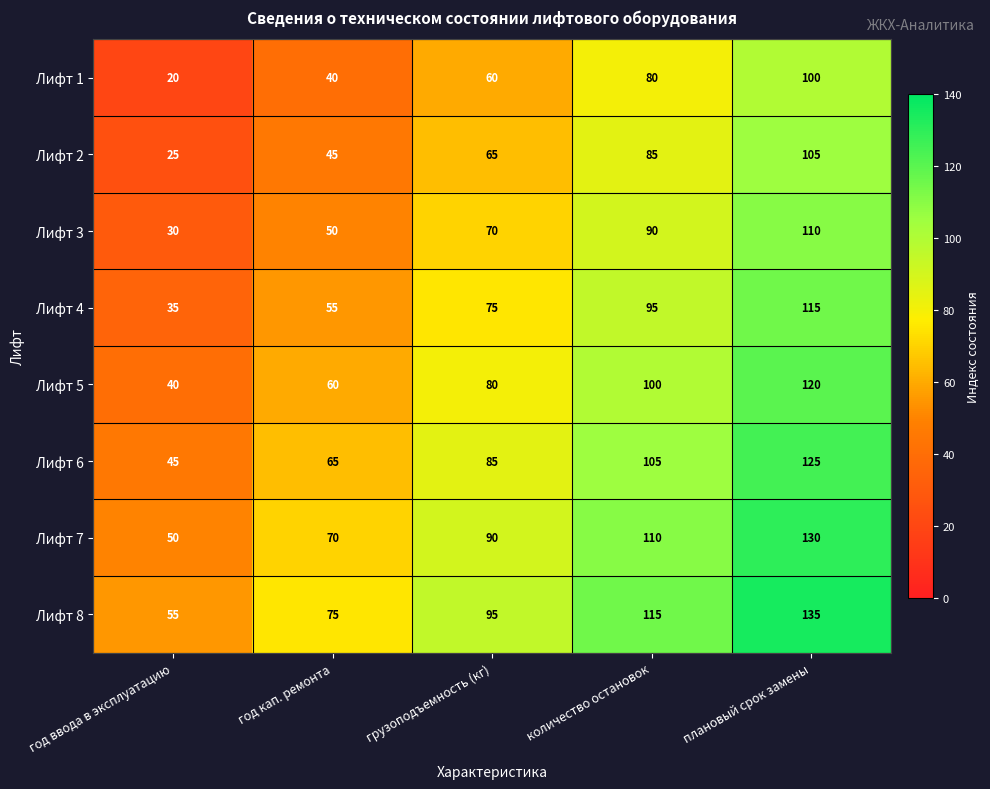

Is it true that Лифт 3 equals 70 at грузоподъемность (кг)?

True